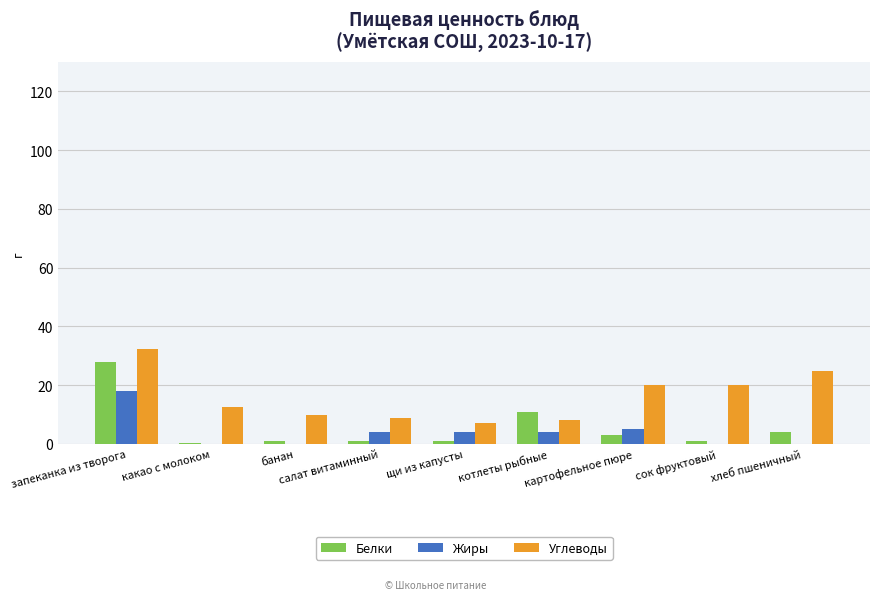

What is the sum of the Жиры values at банан and салат витаминный?

4.0